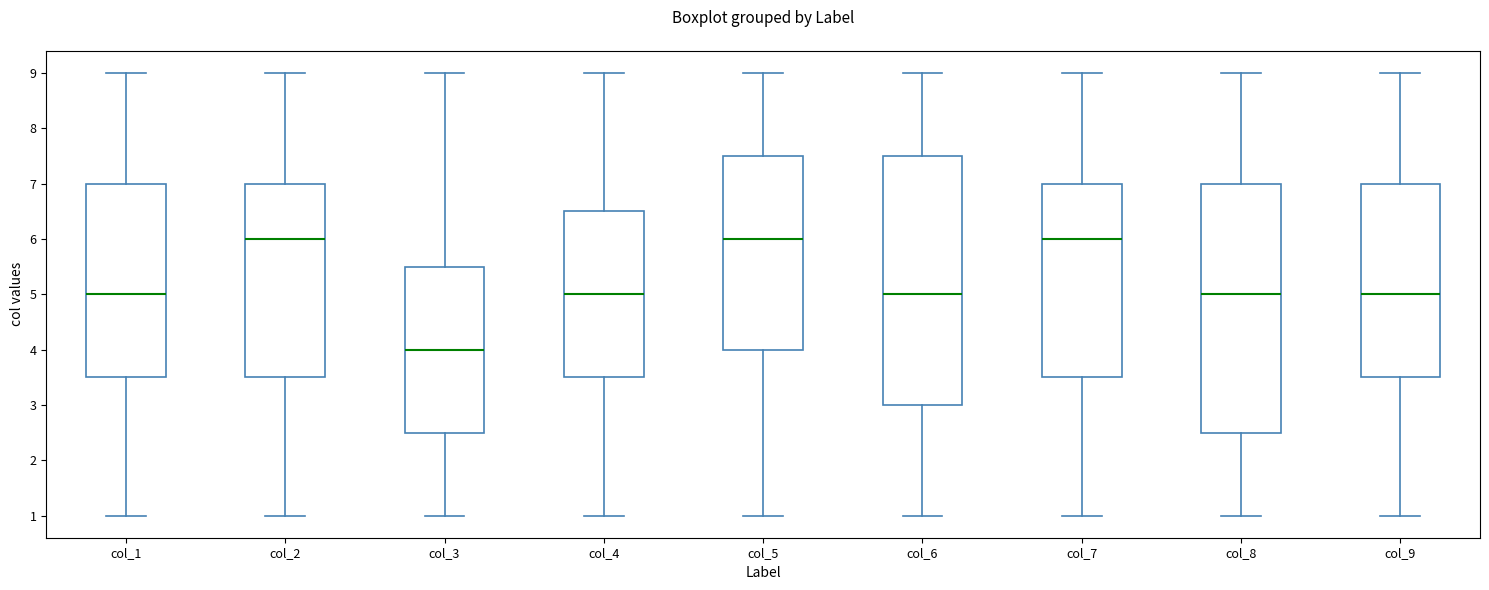

Reading left to right, transcribe this box plot: for each box, give where its median line is, the range the box spans, and where its two whiskers end, as read against the y-axis. The values are not printed on the chart, so give them approximately, as read against the axis.

col_1: median 5.0, box 3.5 to 7.0, whiskers 1.0 to 9.0
col_2: median 6.0, box 3.5 to 7.0, whiskers 1.0 to 9.0
col_3: median 4.0, box 2.5 to 5.5, whiskers 1.0 to 9.0
col_4: median 5.0, box 3.5 to 6.5, whiskers 1.0 to 9.0
col_5: median 6.0, box 4.0 to 7.5, whiskers 1.0 to 9.0
col_6: median 5.0, box 3.0 to 7.5, whiskers 1.0 to 9.0
col_7: median 6.0, box 3.5 to 7.0, whiskers 1.0 to 9.0
col_8: median 5.0, box 2.5 to 7.0, whiskers 1.0 to 9.0
col_9: median 5.0, box 3.5 to 7.0, whiskers 1.0 to 9.0